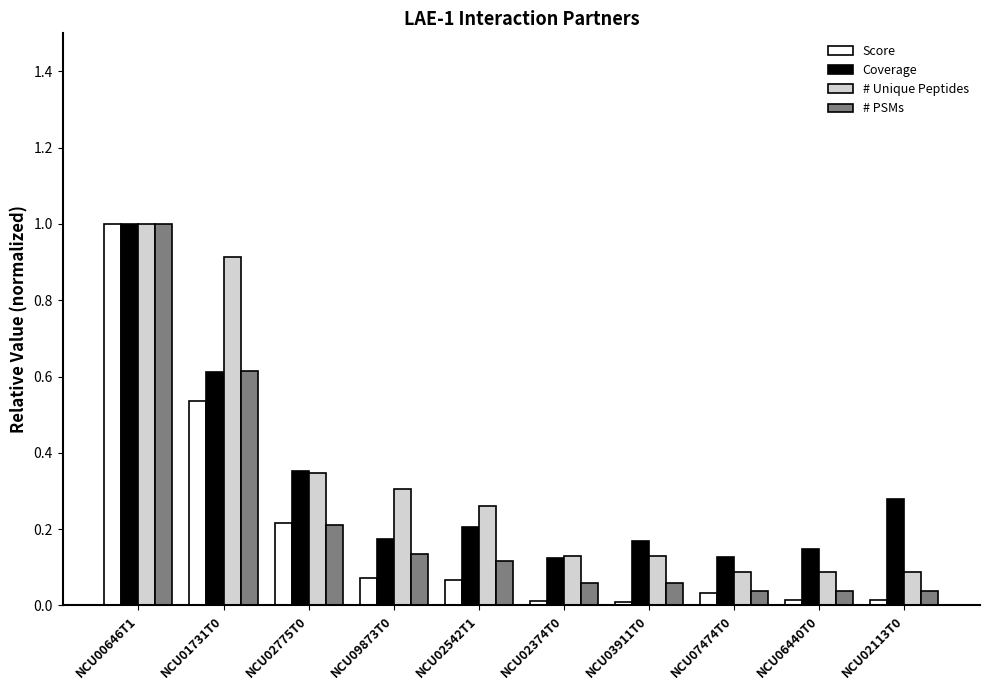

Which series has the largest range (max minus min)?

Score